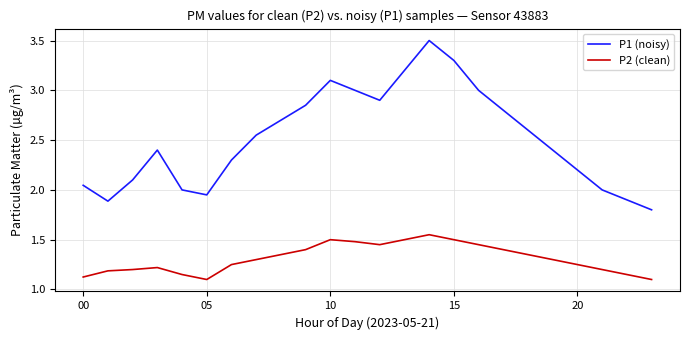

Which series has the largest range (max minus min)?

P1 (noisy)